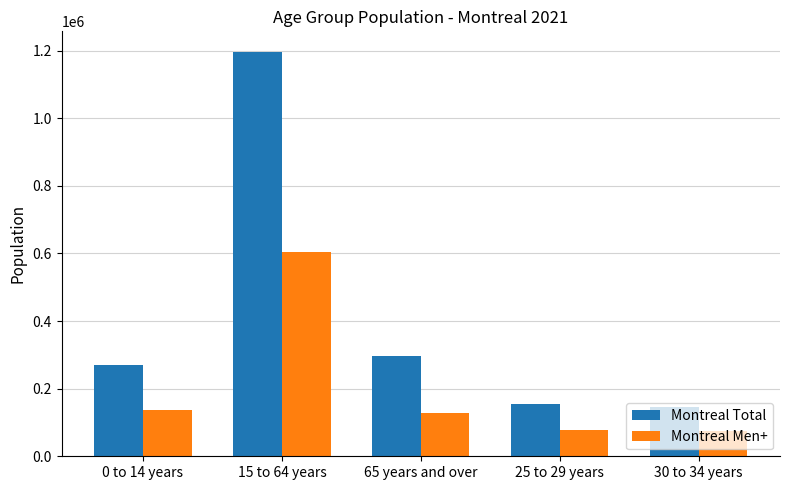

What is the difference between the second highest and second lowest values in the Montreal Men+ series?

60575